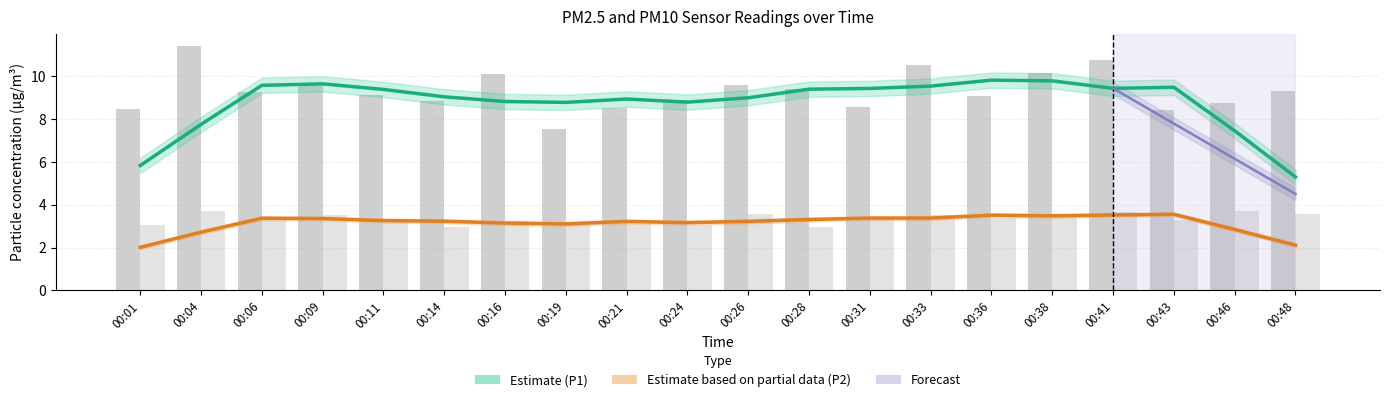

What is the greatest value displayed?

11.4